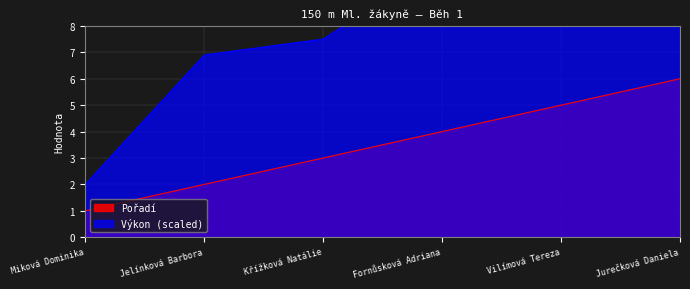

How many data points does each series have?

6